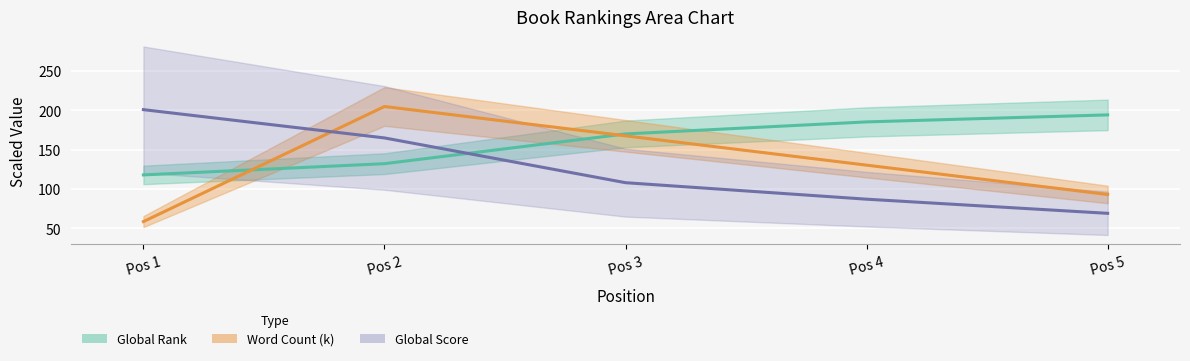

Count the number of categories in the chart.

5